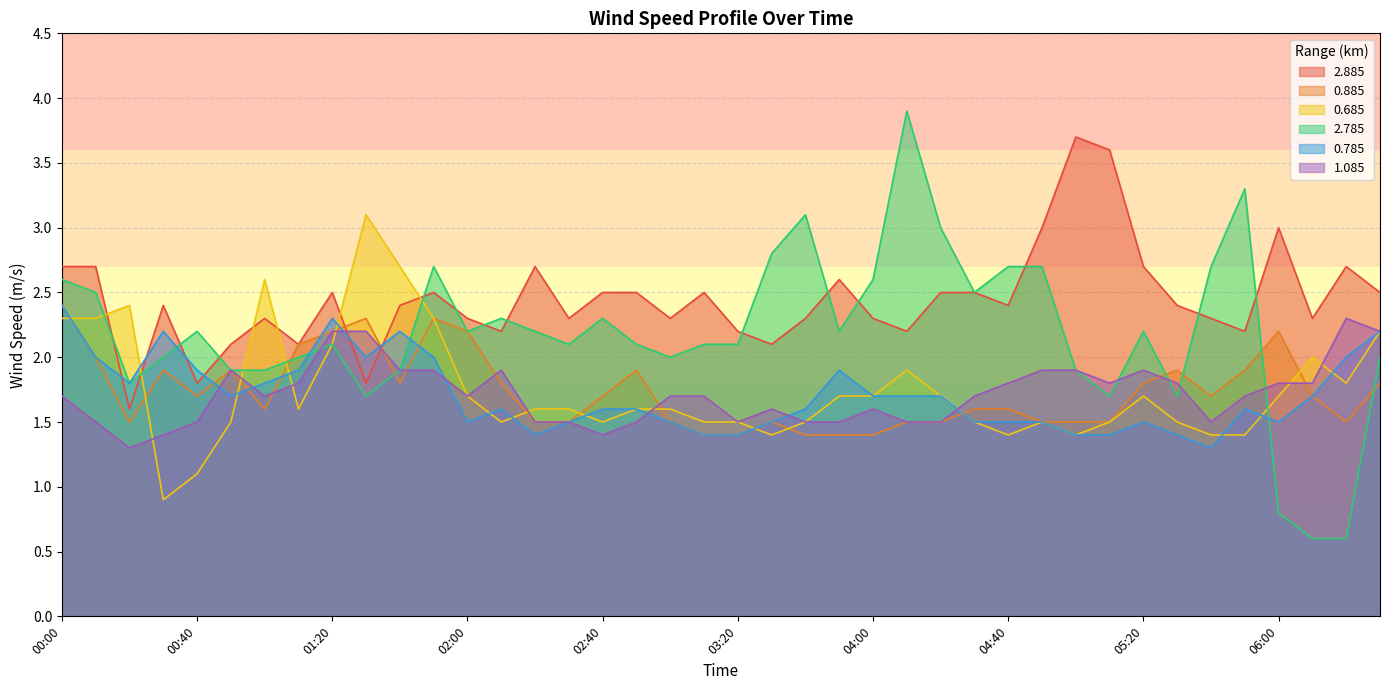

Is it true that 0.785 equals 1.0 at 00:40?

False